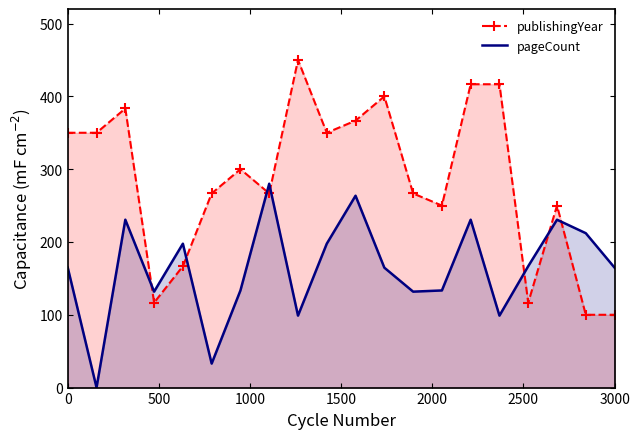

What is the average value of the publishingYear series?

284.2